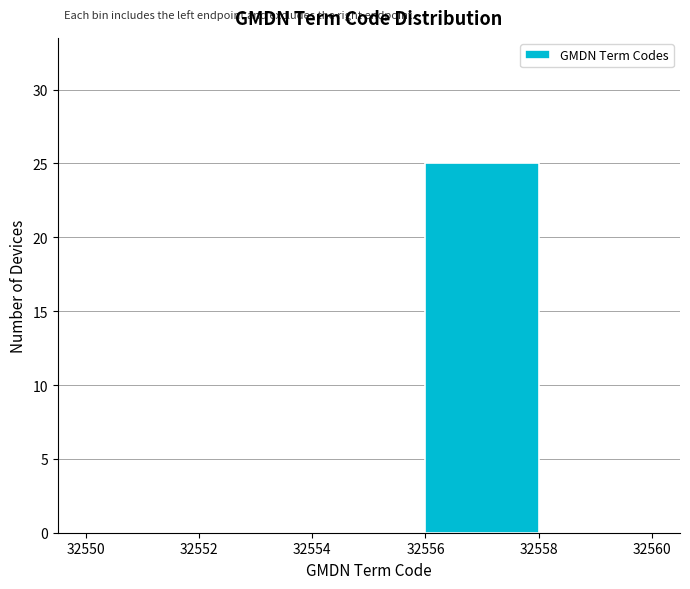

Over which range of the x-axis is the bar tallest?

32556 to 32558